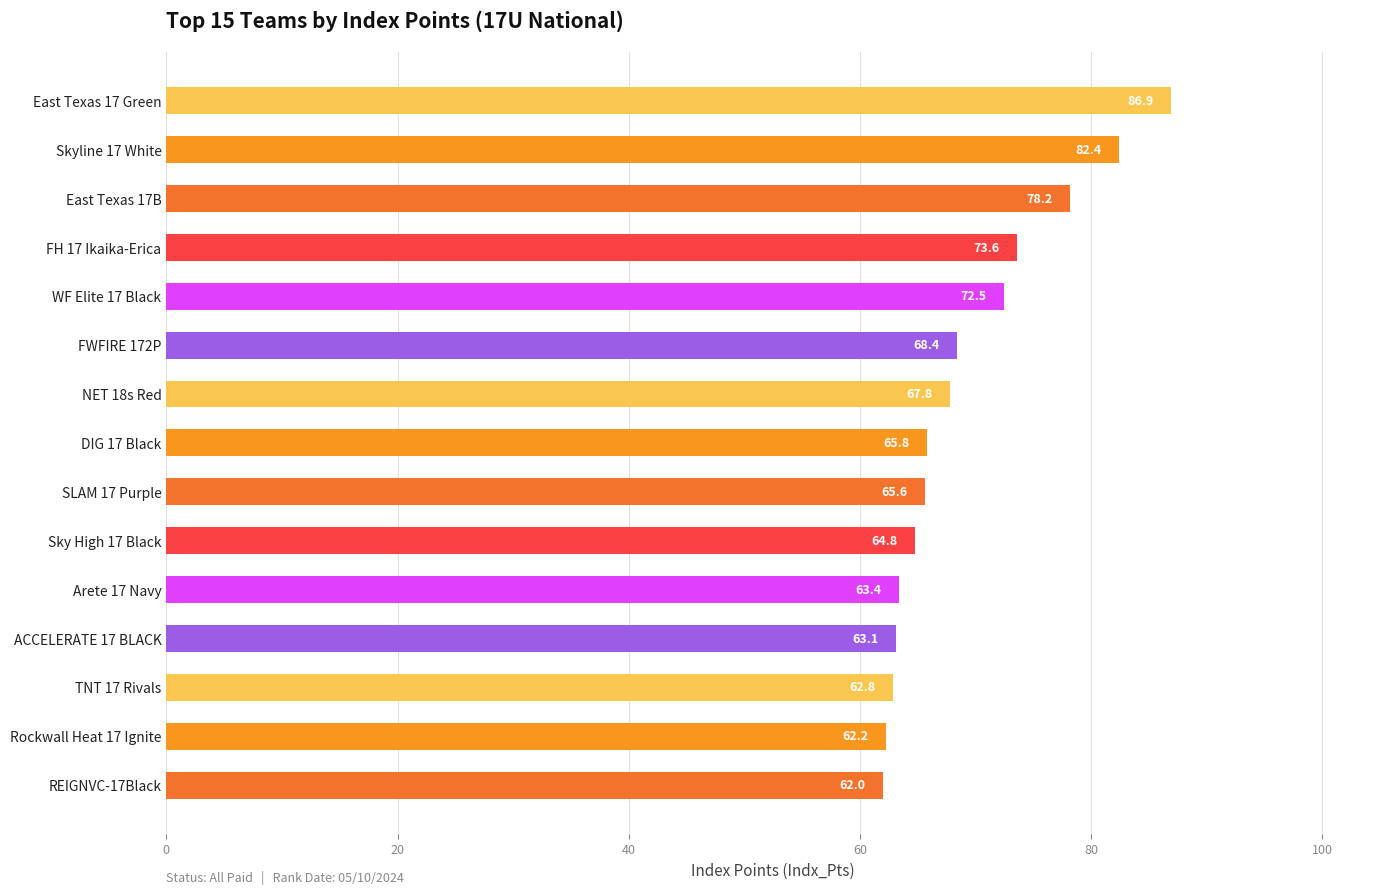

Where is the data nearest to the value 74?

FH 17 Ikaika-Erica